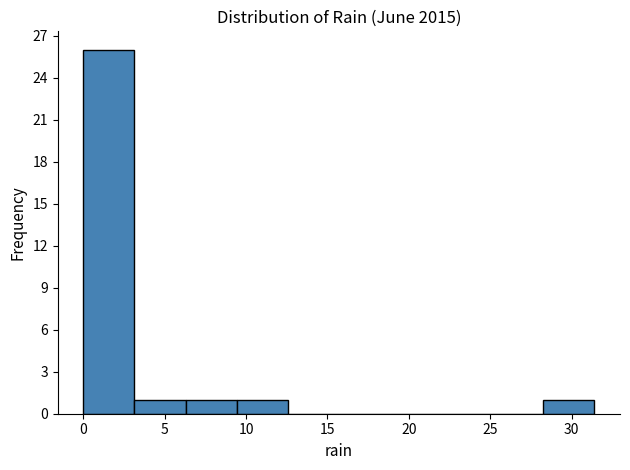

How tall is the bar that spans 6.5 to 9.5 on the x-axis? Neither the bar edges nor the heights are printed on the chart, so give them approximately, as read against the axes.

1